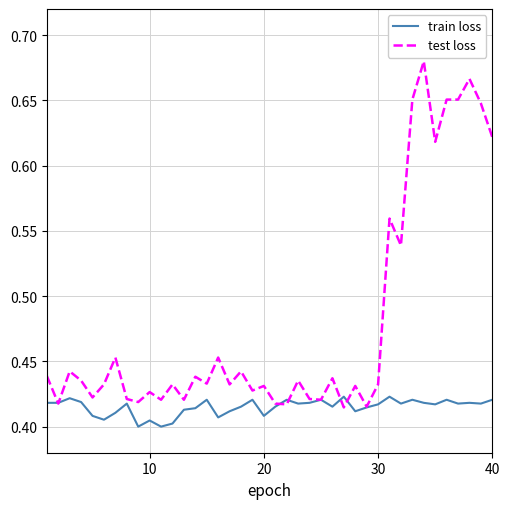

Which series has the widest spread of values?

test loss